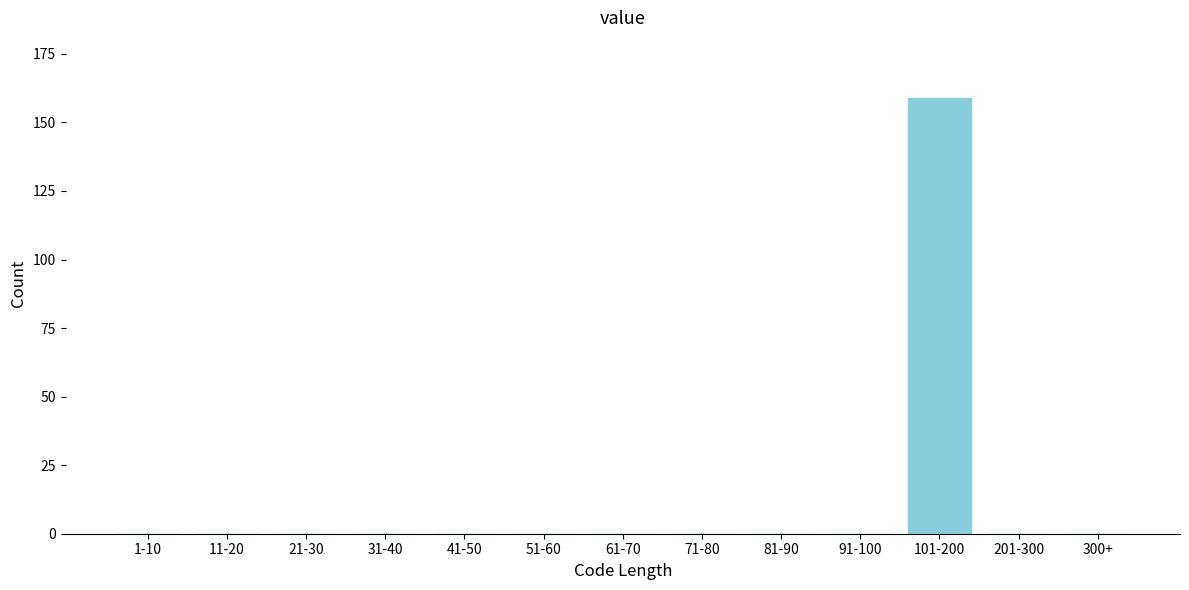

Reading right to left, transcribe all the data shown in this chart.

300+=0	201-300=0	101-200=159	91-100=0	81-90=0	71-80=0	61-70=0	51-60=0	41-50=0	31-40=0	21-30=0	11-20=0	1-10=0